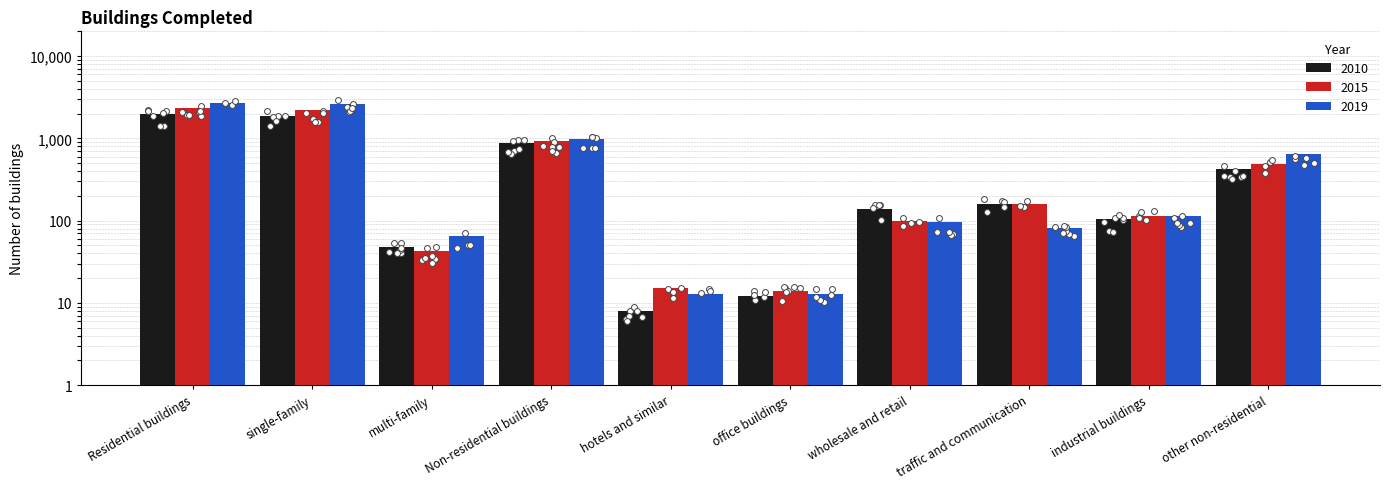

Is the value of 2010 at wholesale and retail greater than the value of 2019 at multi-family?

Yes